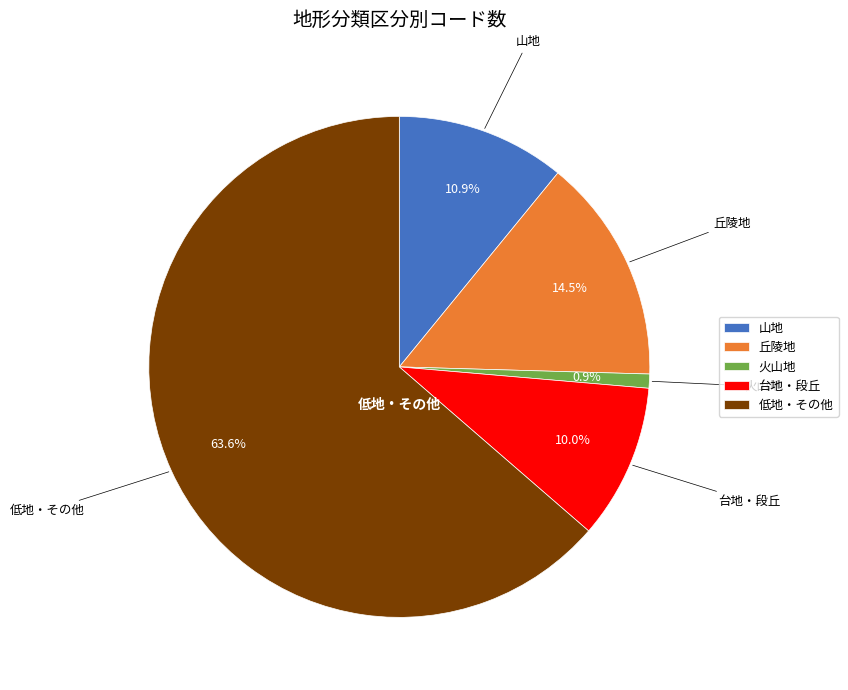

Which slice is the largest?

低地・その他